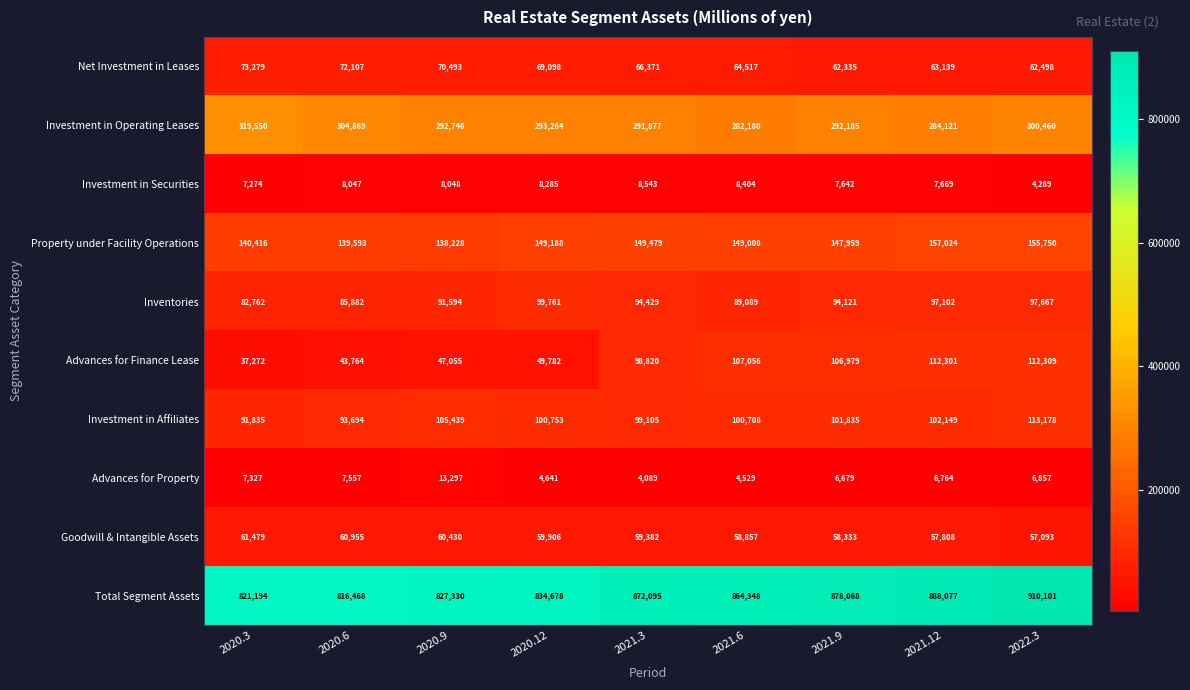

Rank the series at 2021.3 from lowest to highest value.

Advances for Property, Investment in Securities, Goodwill & Intangible Assets, Net Investment in Leases, Inventories, Advances for Finance Lease, Investment in Affiliates, Property under Facility Operations, Investment in Operating Leases, Total Segment Assets